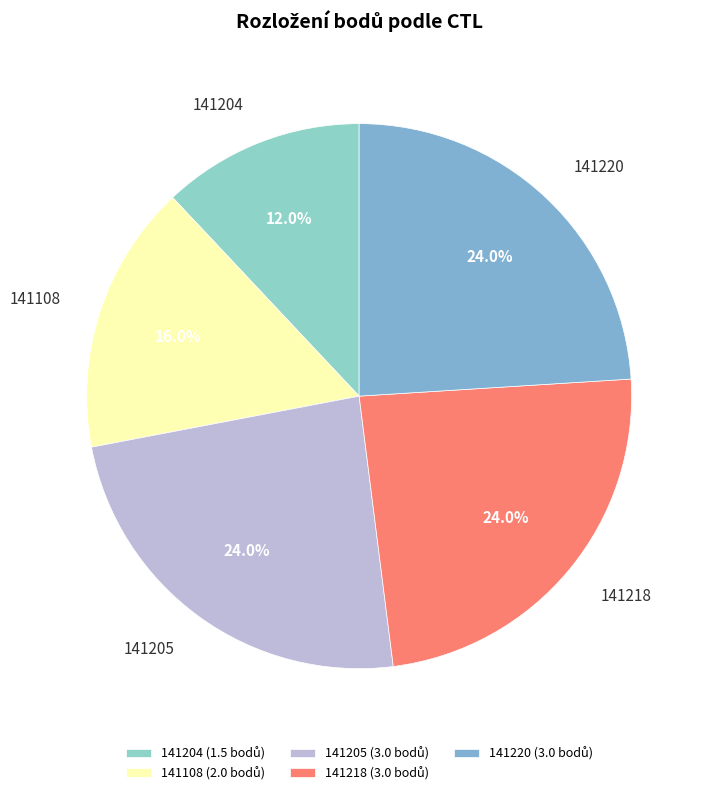

What is the total percentage of 141220 and 141204?

36.0%